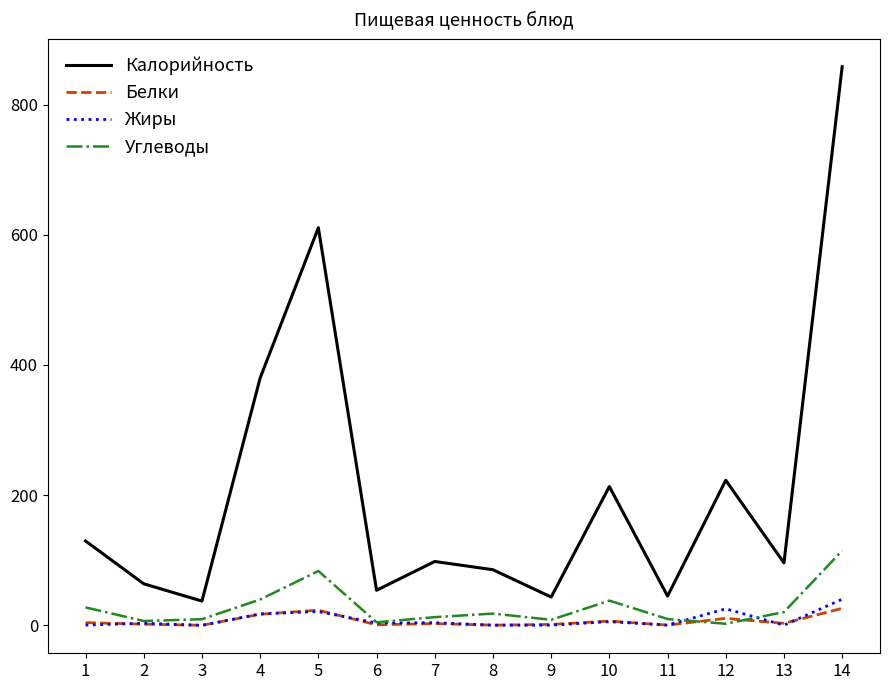

List the series in order of their peak value, lowest first.

Белки, Жиры, Углеводы, Калорийность